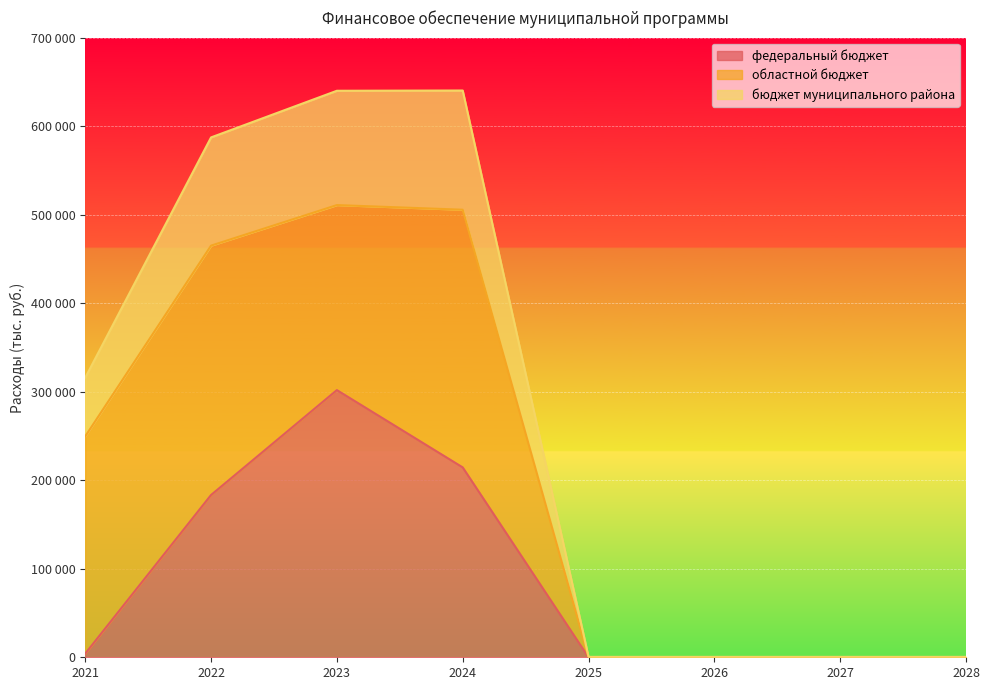

Where is the first local maximum for федеральный бюджет?

2023